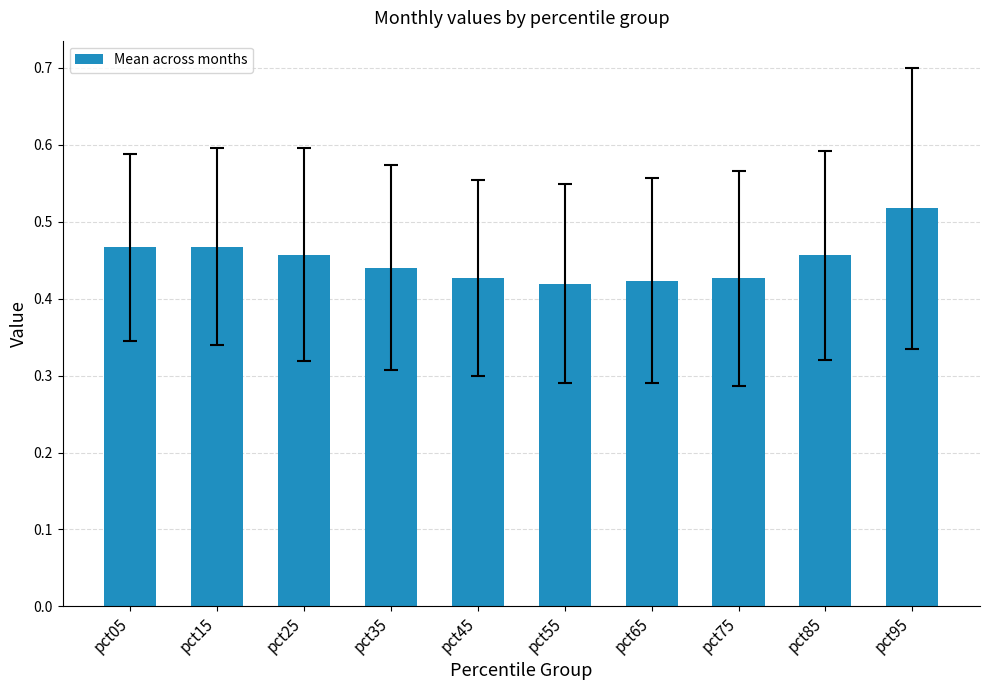

At which category does the chart reach its peak across all series?

pct95